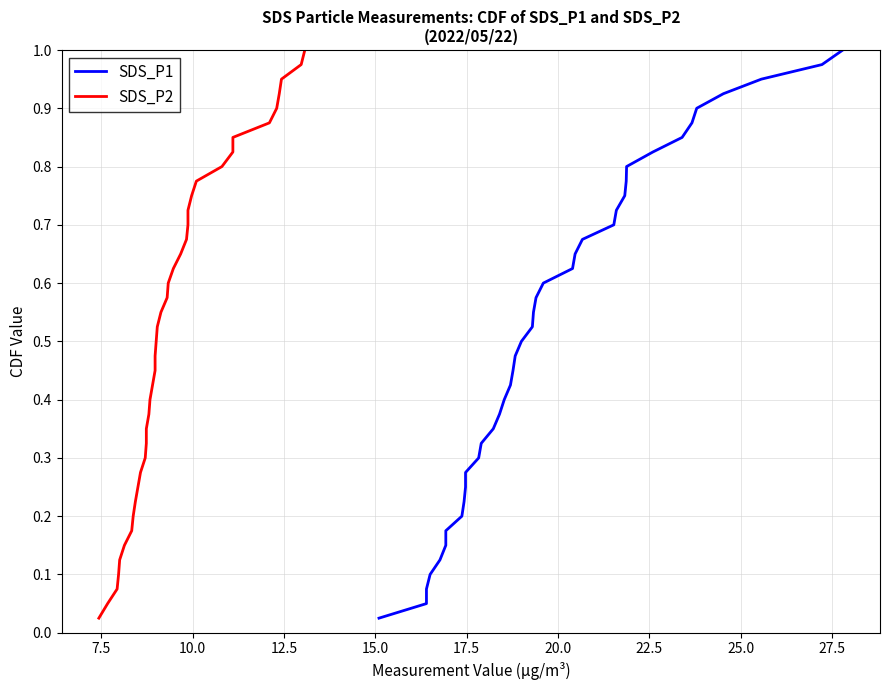

Does the chart have visible grid lines?

Yes